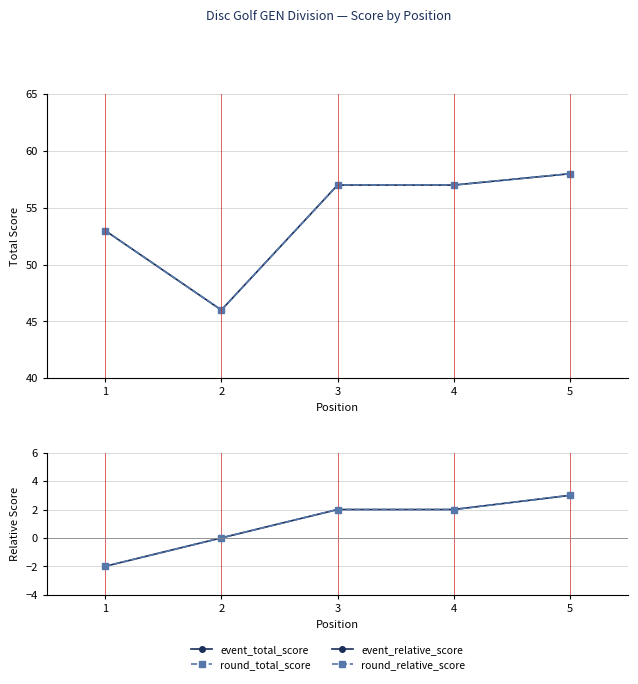

True or false: event_total_score and round_relative_score intersect in this chart.

False